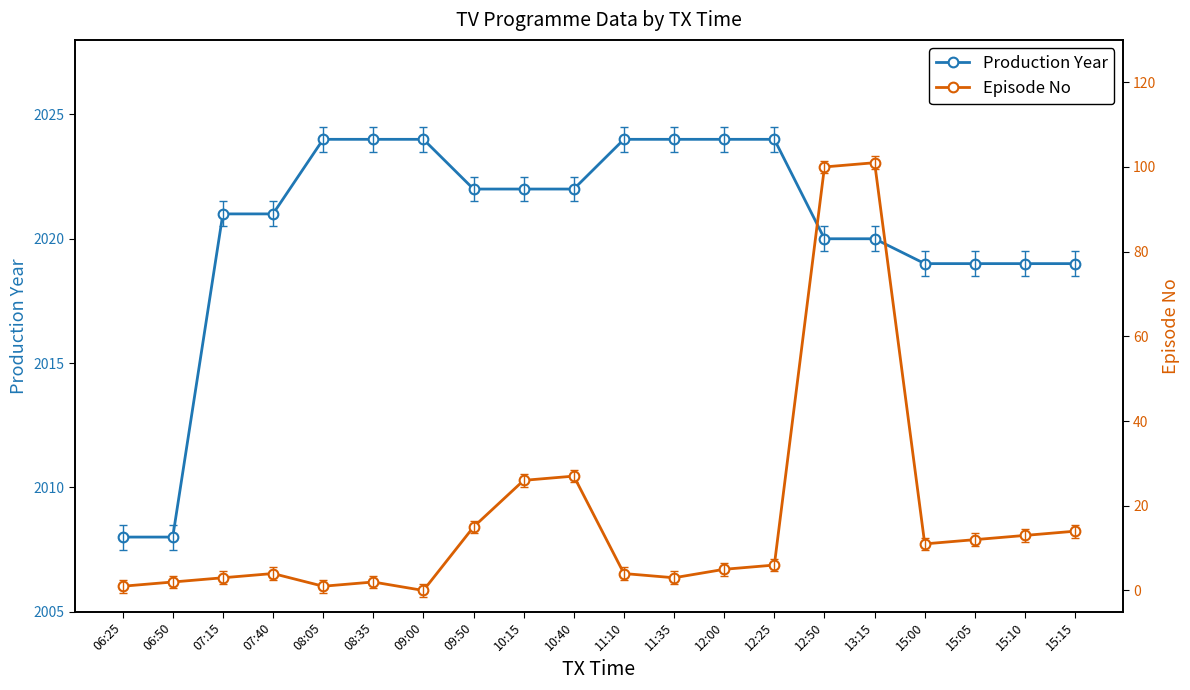

What is the sum of all Episode No values?

350